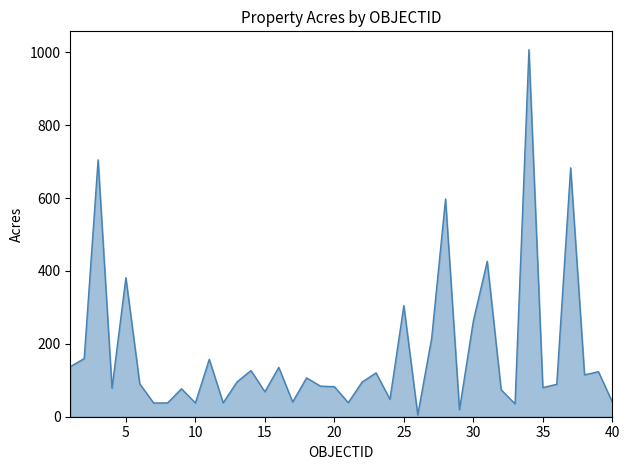

What is the greatest value displayed?

1007.1